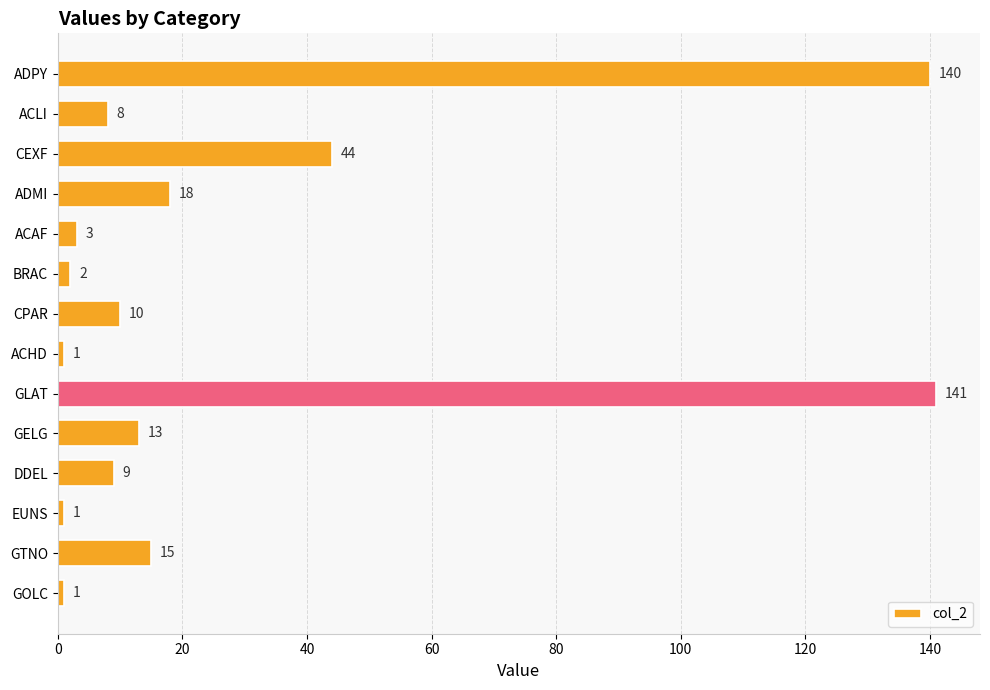

What is the difference between the maximum and minimum values?

140